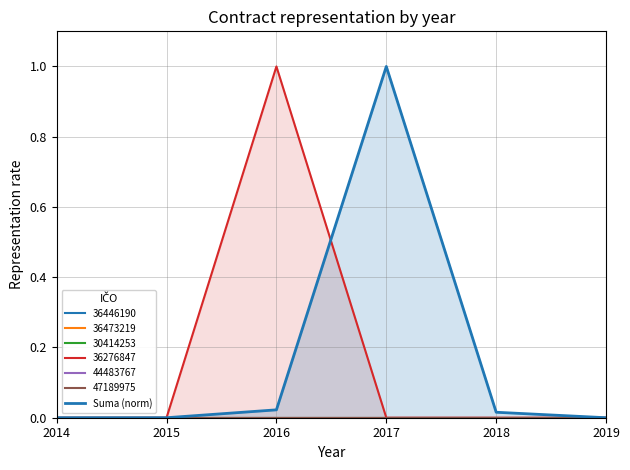

True or false: there are more than 2 points higher than both neighbors.

False